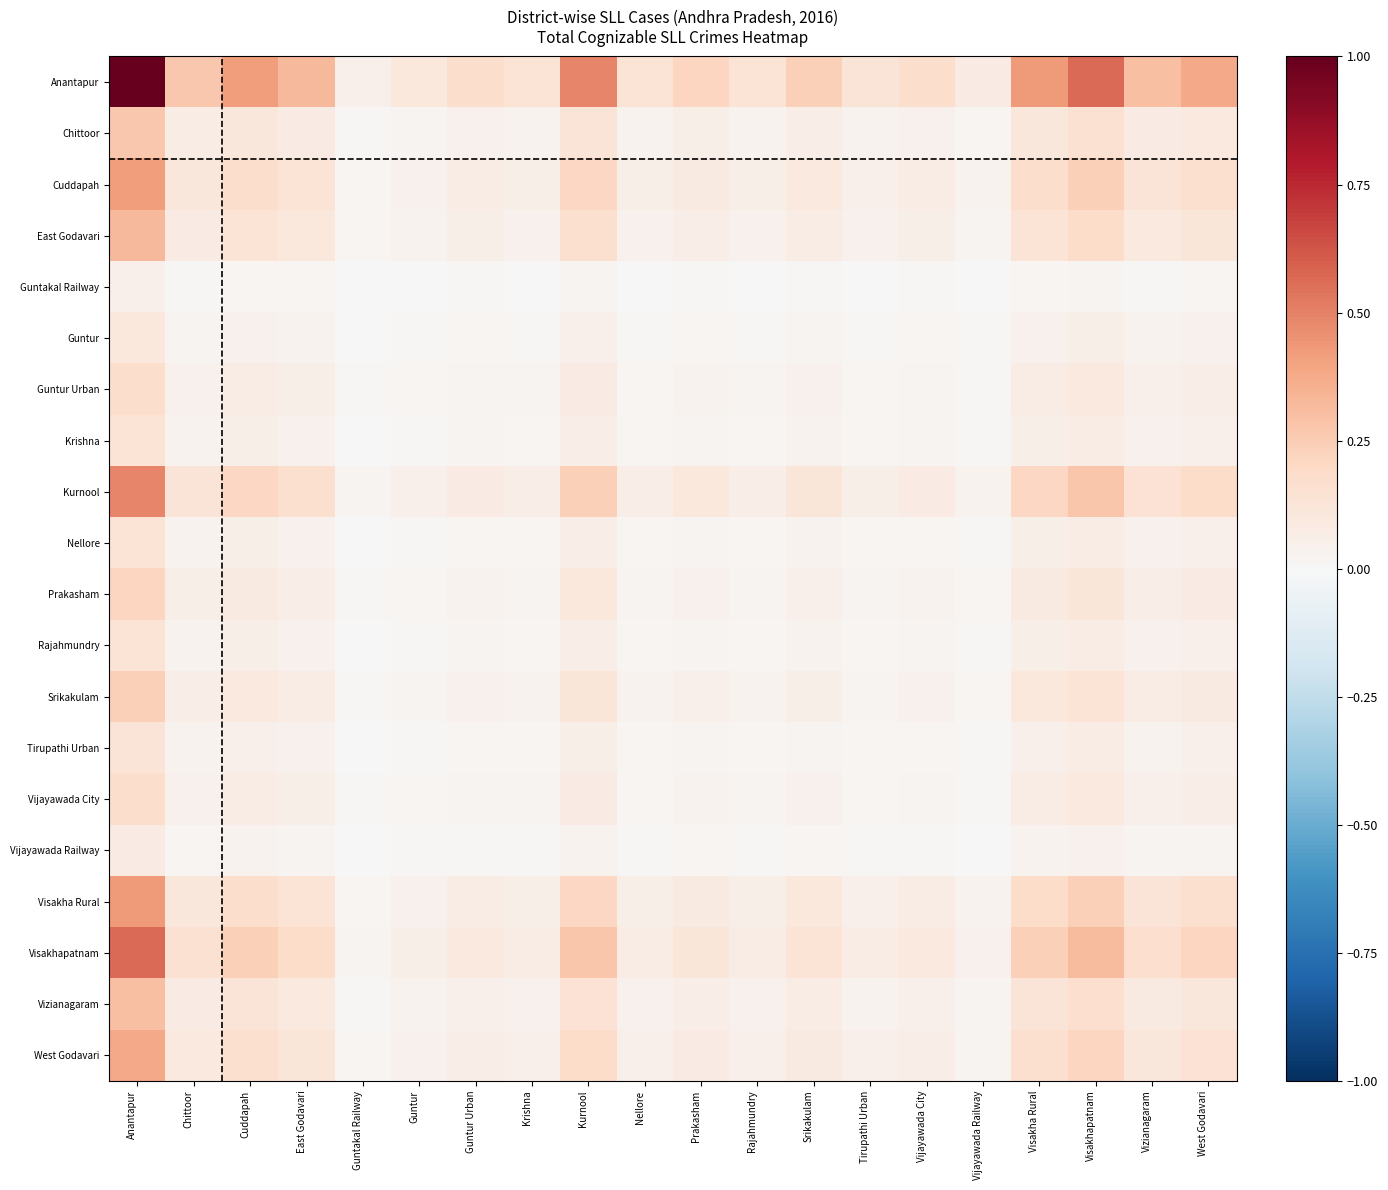

What is the difference between the highest and lowest values at West Godavari?

0.4